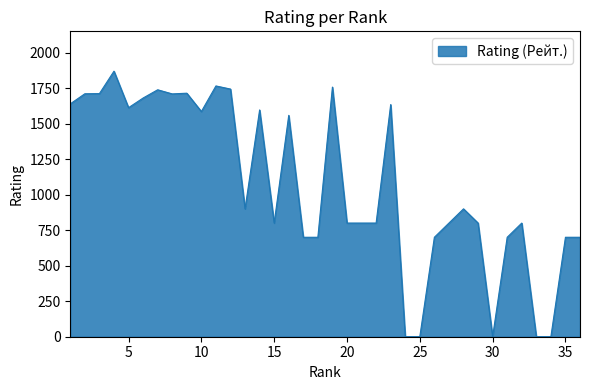

What is the difference between the maximum and minimum values?

1869